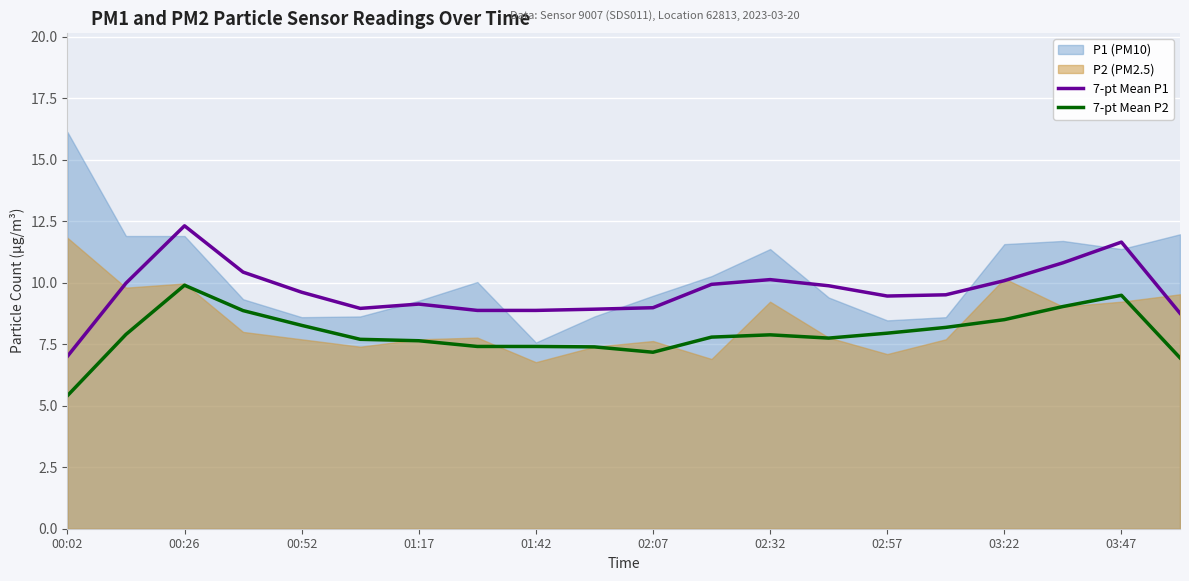

Is it true that 7-pt Mean P1 equals 17.0 at 00:26?

False